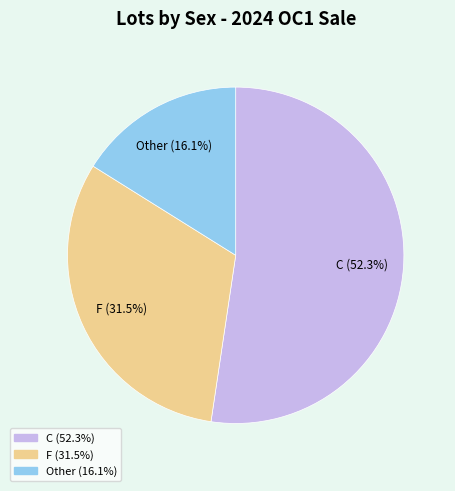

Is there any slice that represents more than half of the pie?

Yes